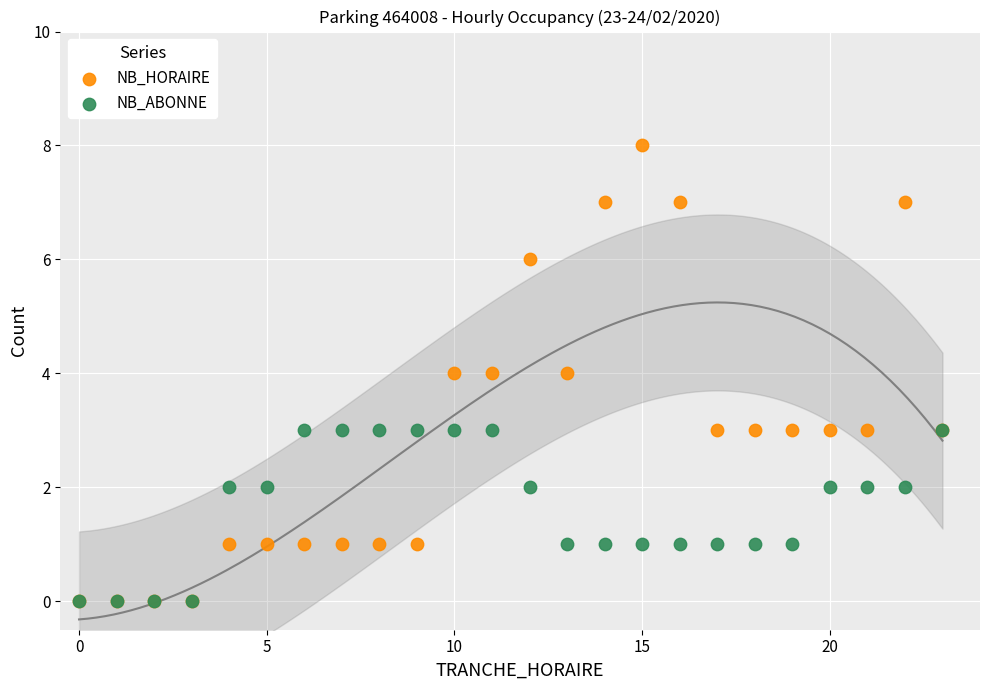

Which series contains the highest Y value?

NB_HORAIRE